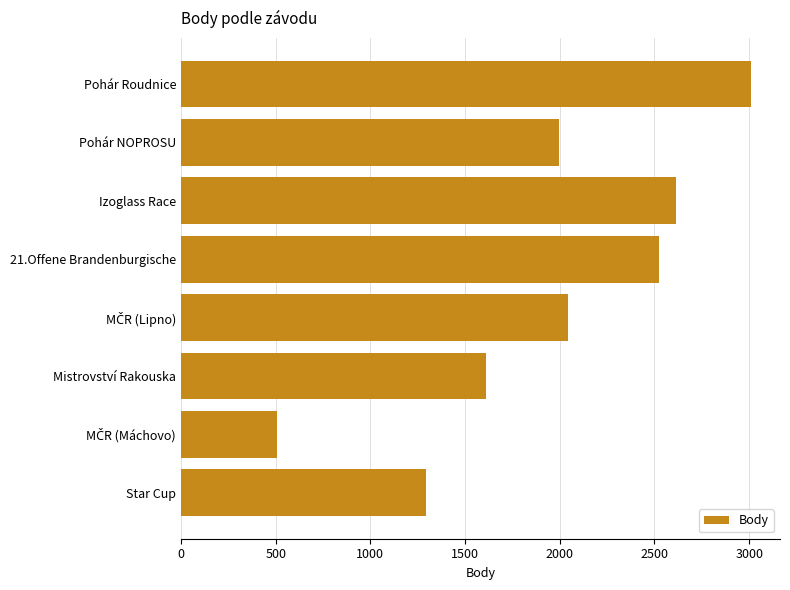

Reading top to bottom, what are all the values shown in this chart?

3012	1996	2615	2524	2045	1611	505	1291